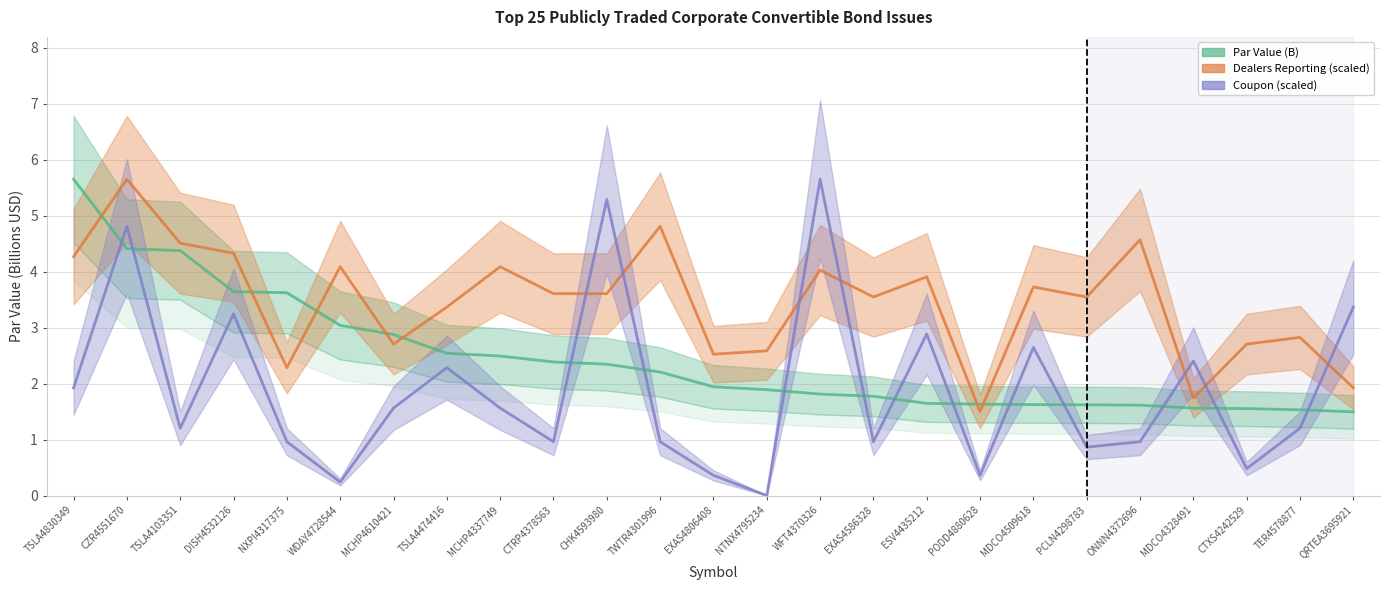

Rank the series by their average value, from lowest to highest.

Coupon, Par Value (B), Dealers Reporting